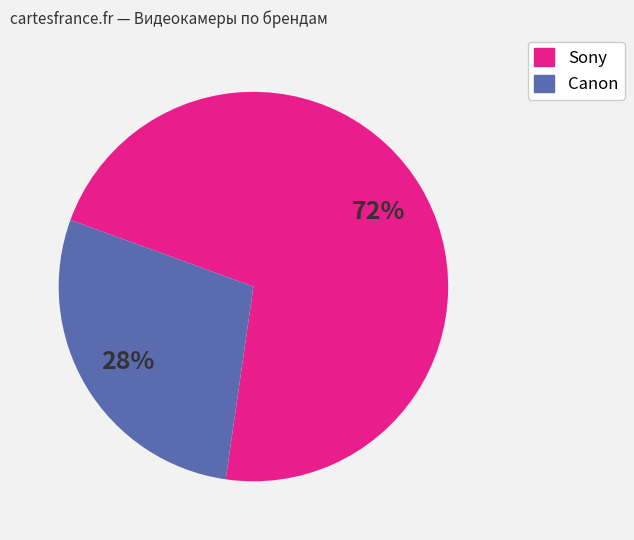

How many slices are in this pie chart?

2